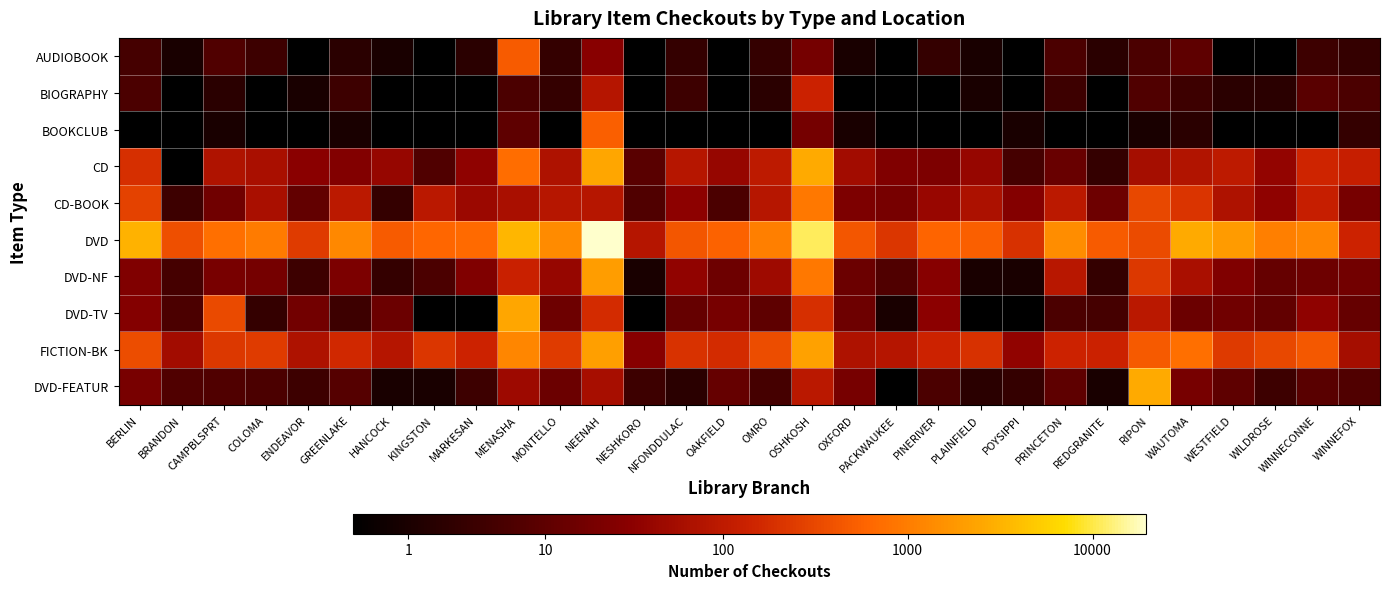

Which has a higher value, ENDEAVOR or WINNEFOX?

WINNEFOX